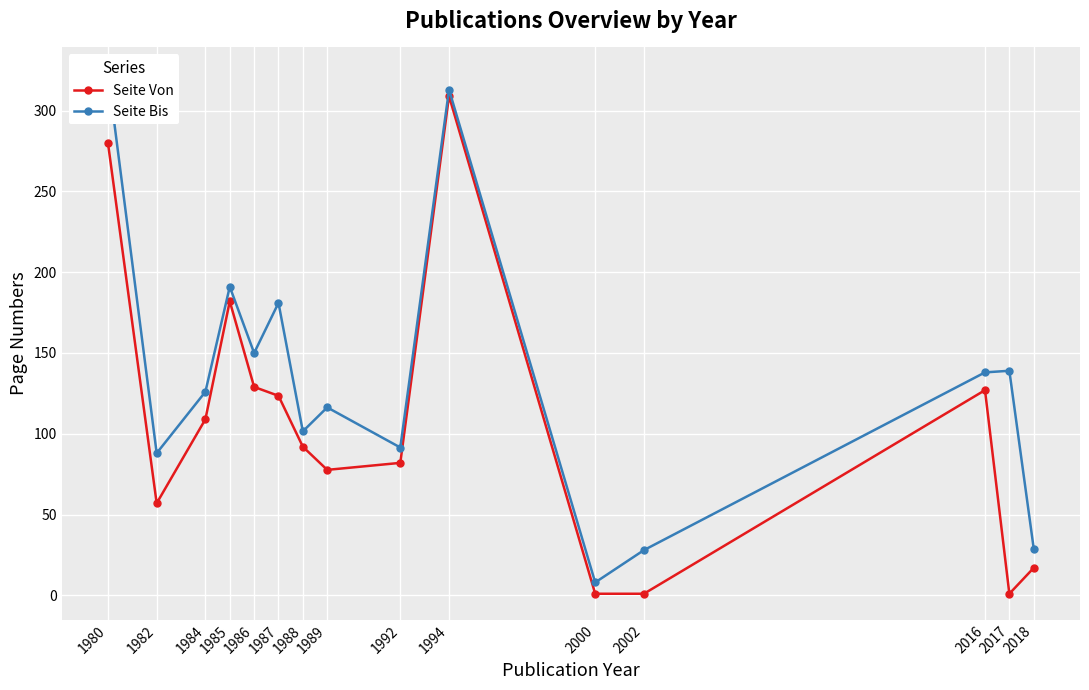

The value of Seite Bis at 2016 is 192.3. True or false?

False